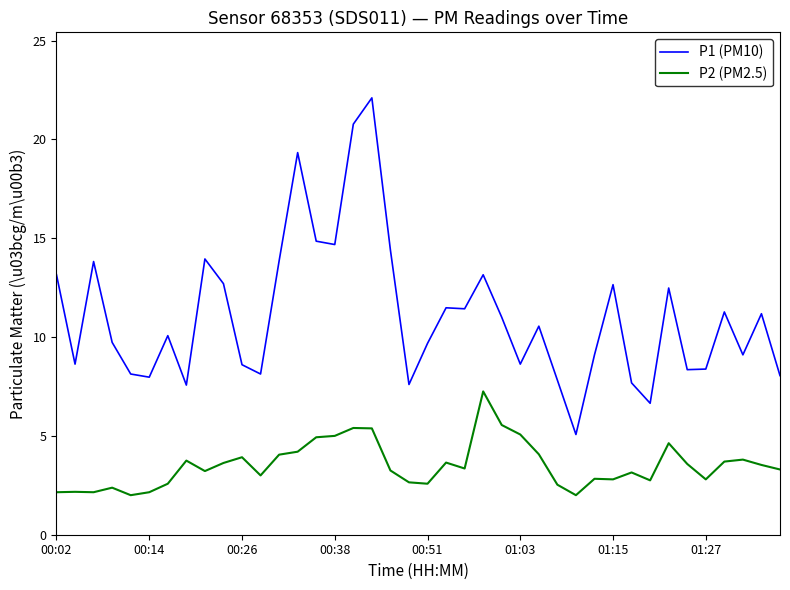

True or false: P2 (PM2.5) and P1 (PM10) intersect in this chart.

False